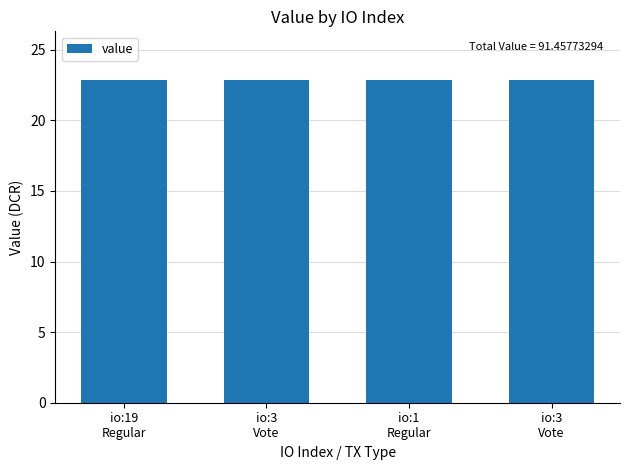

Count the number of categories in the chart.

4